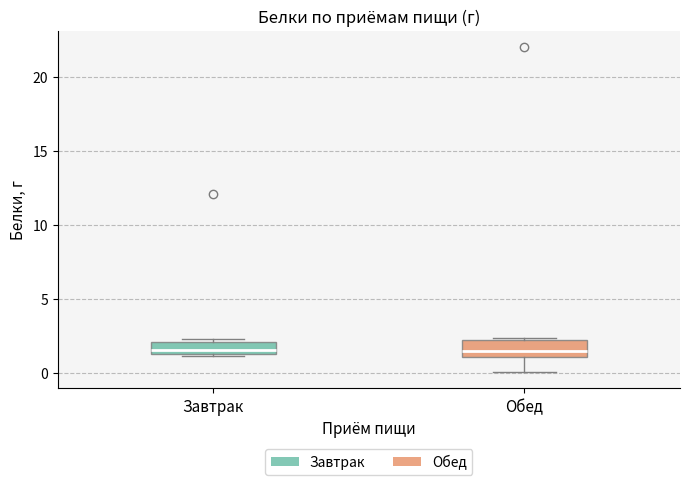

Reading left to right, transcribe this box plot: for each box, give where its median line is, the range the box spans, and where its two whiskers end, as read against the y-axis. The values are not printed on the chart, so give them approximately, as read against the axis.

Завтрак: median 1.5 (just above the box's lower edge), box 1.5 to 2.0, whiskers 1.0 to 2.5
Обед: median 1.5, box 1.0 to 2.0, whiskers 0.0 to 2.5